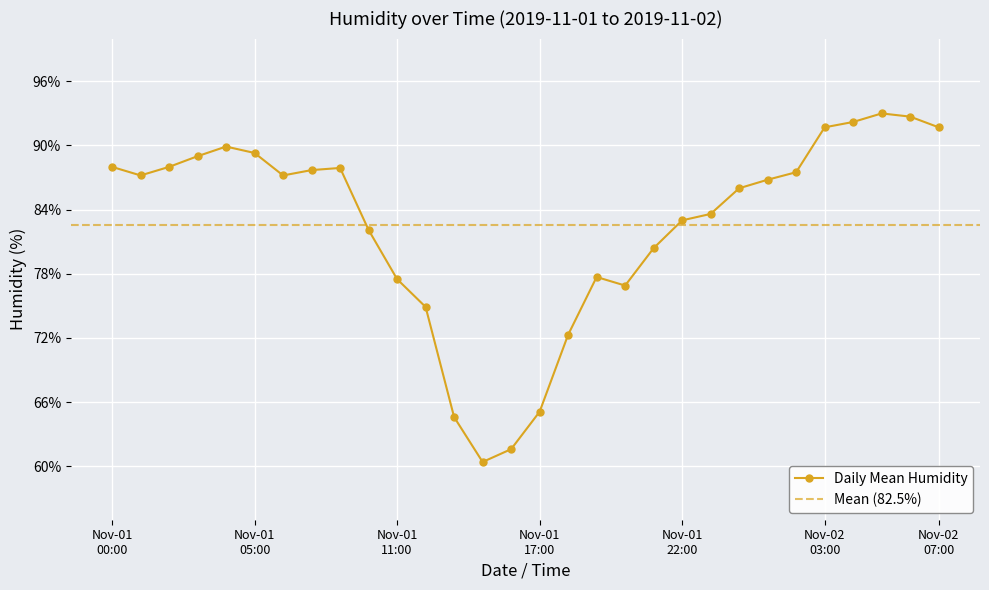

True or false: Daily Mean Humidity has more than 1 points higher than both neighbors.

True